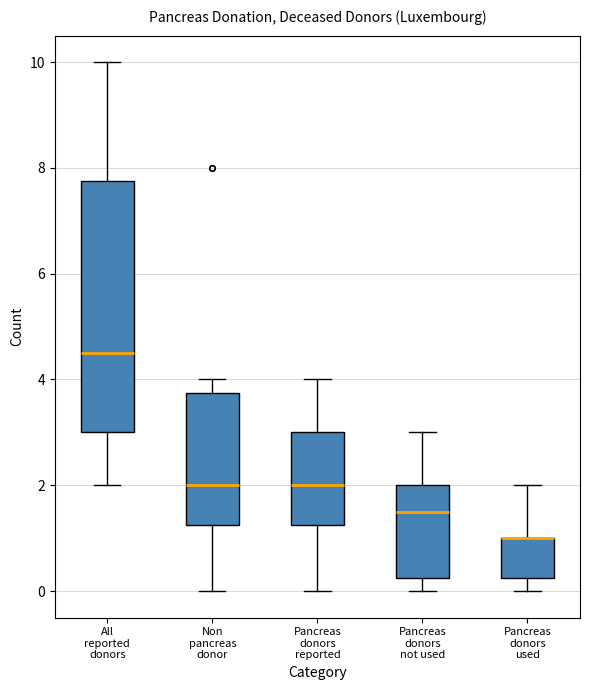

Comparing the boxes themselves (not the whiskers), which one is the tallest?

All reported donors